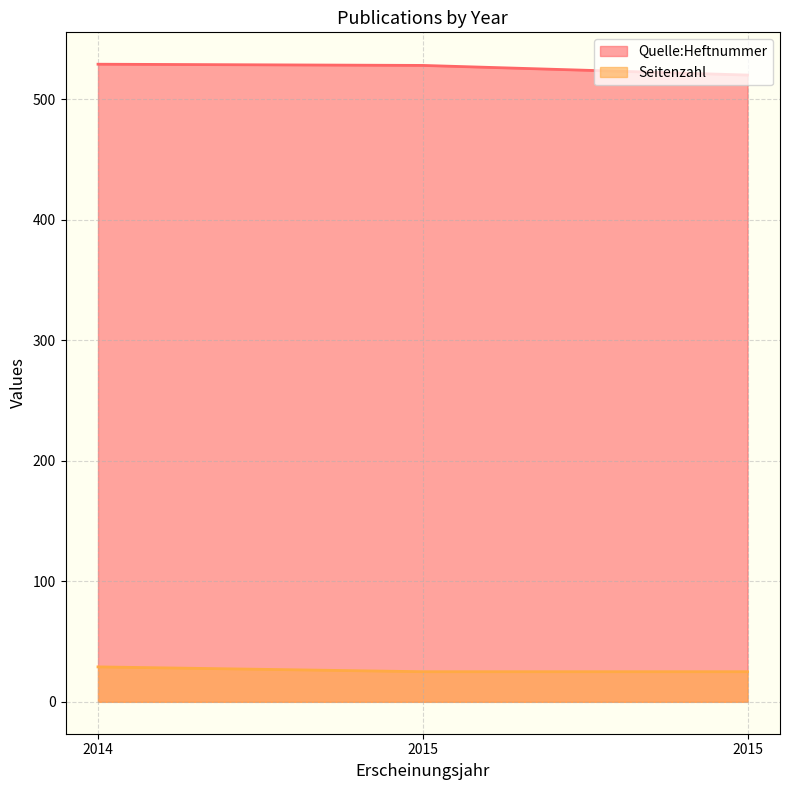

Between 2015 and 2014, which is larger?

2014